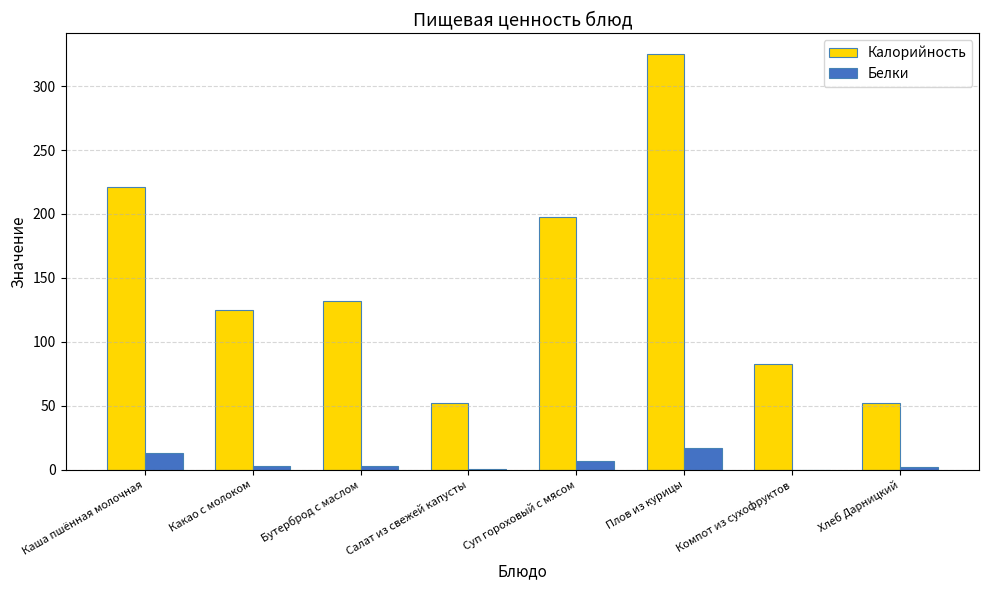

At which label does Калорийность first exceed 132?

Каша пшённая молочная